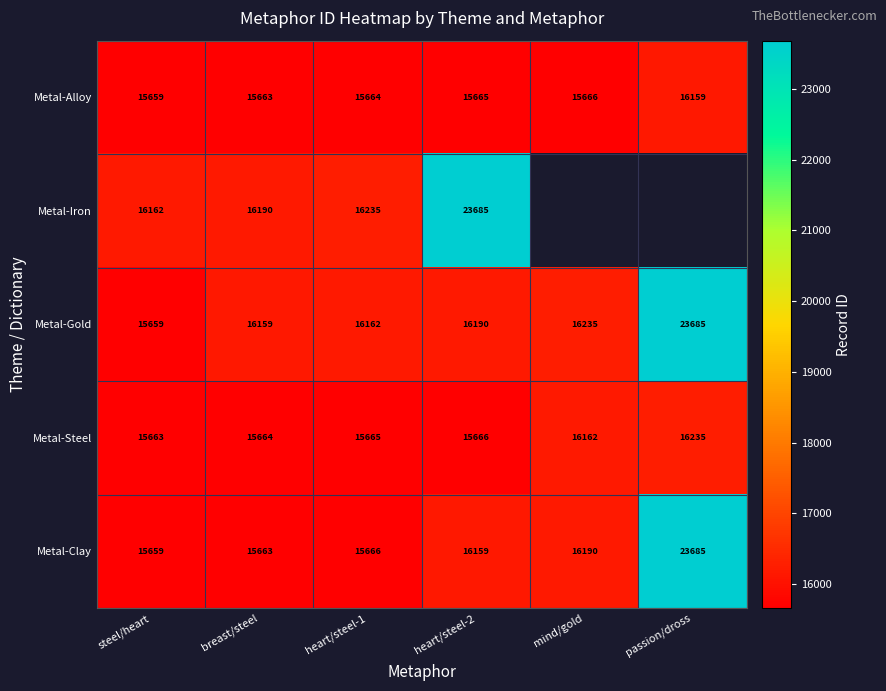

Is it true that Metal-Clay equals 15659 at steel/heart?

True